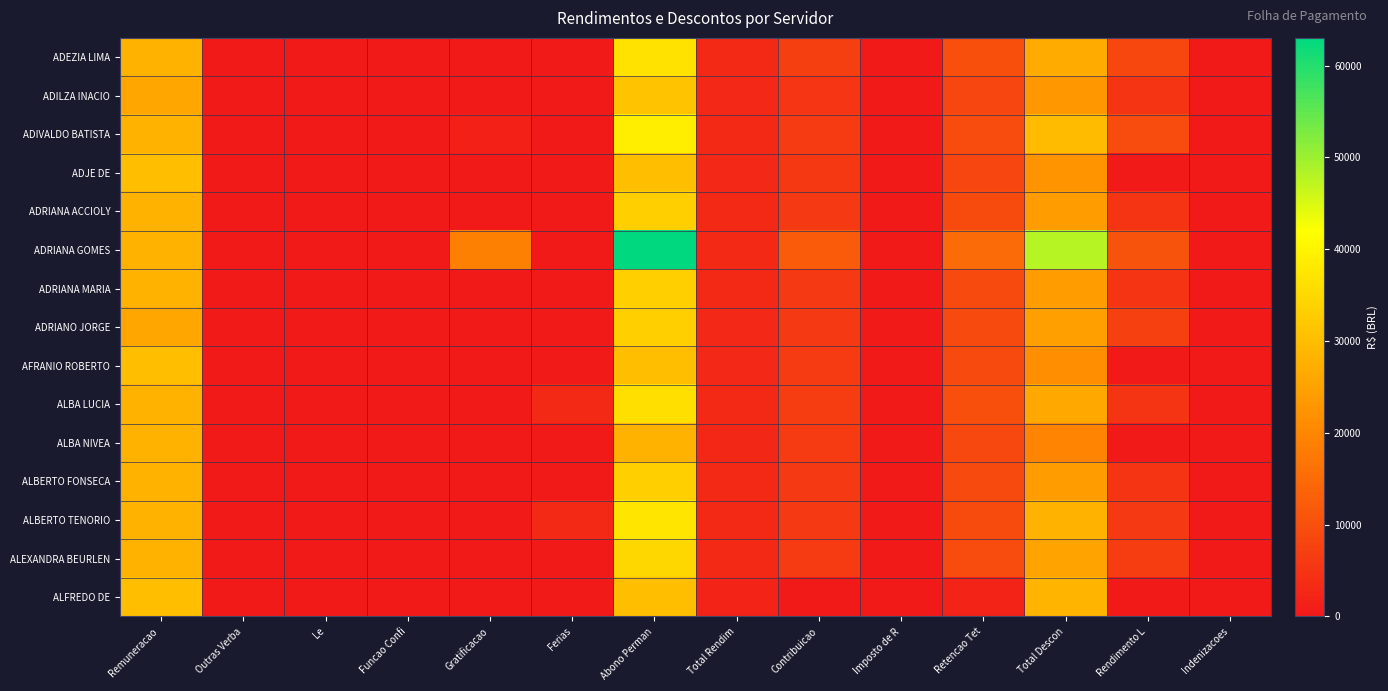

Which label corresponds to the smallest value in the chart?

Outras Verba